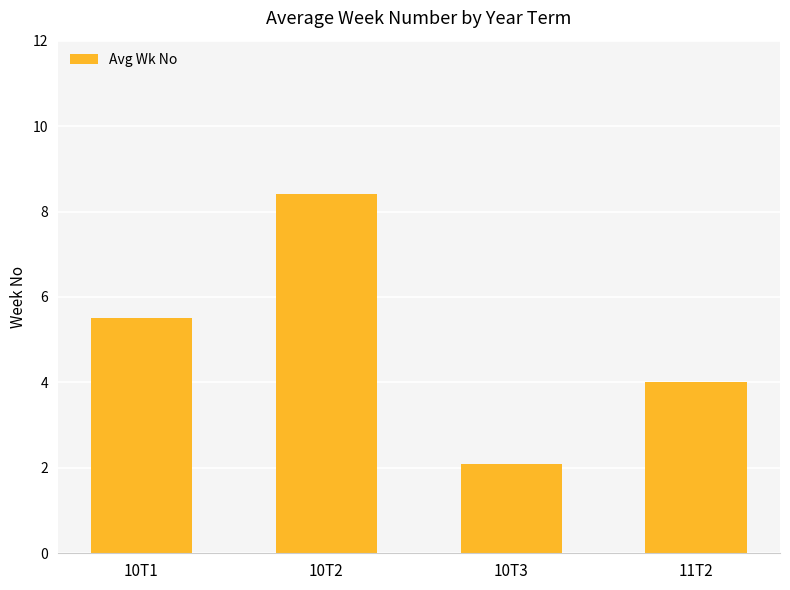

The value at 11T2 is 4.0. True or false?

True